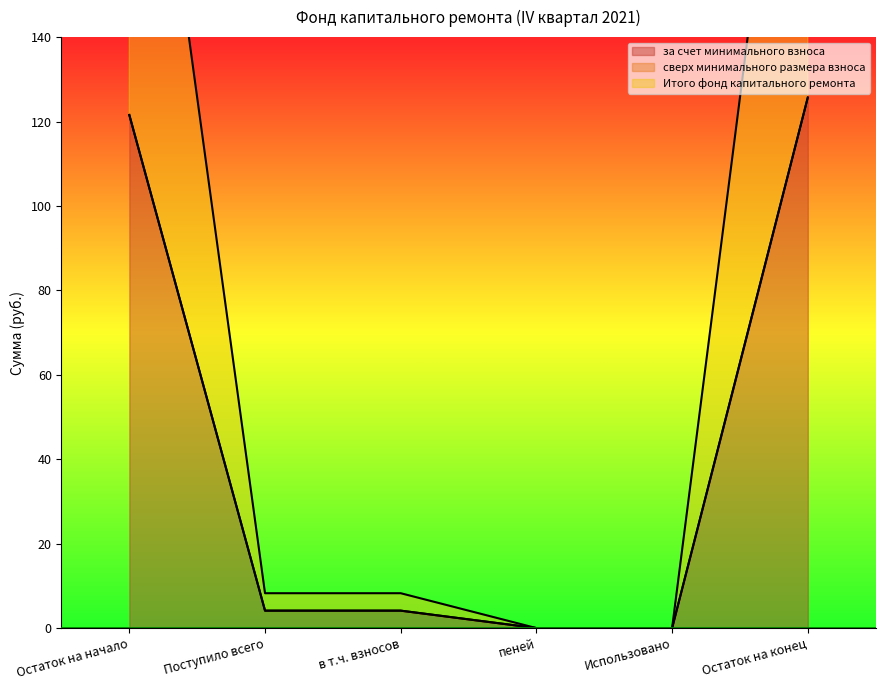

Is it true that за счет минимального взноса equals 83.8 at Использовано?

False